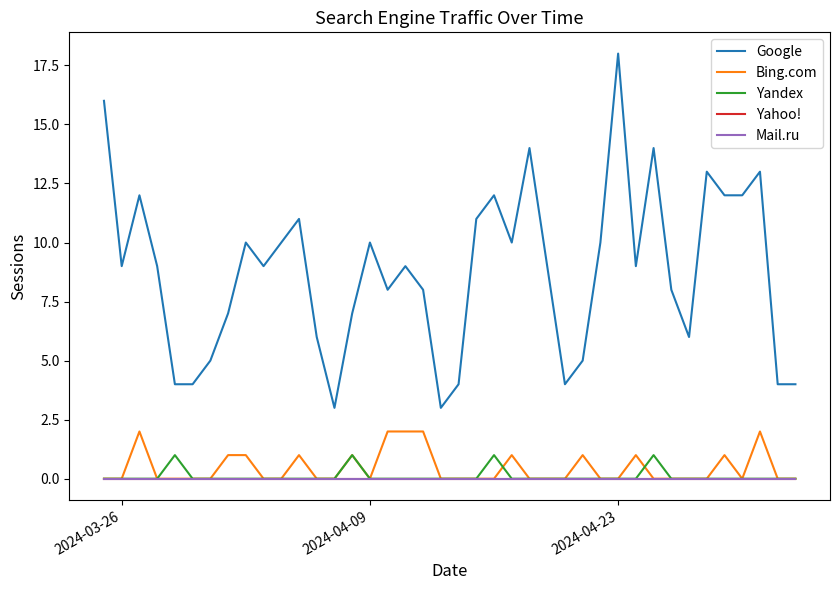

How many lines are shown in the chart?

5